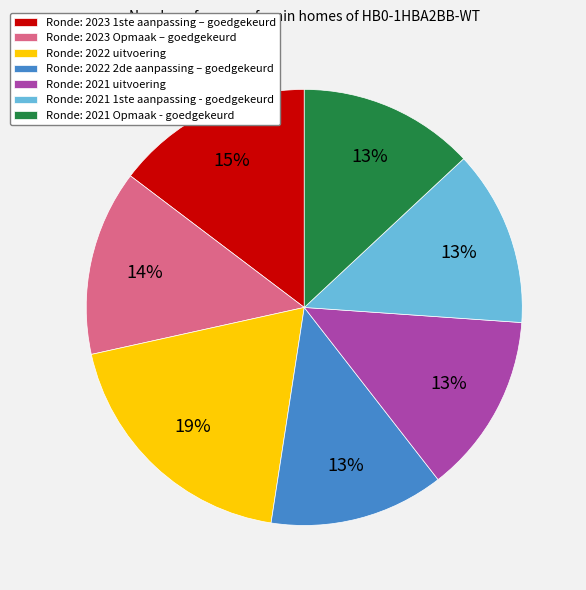

Is there a majority slice in this chart?

No